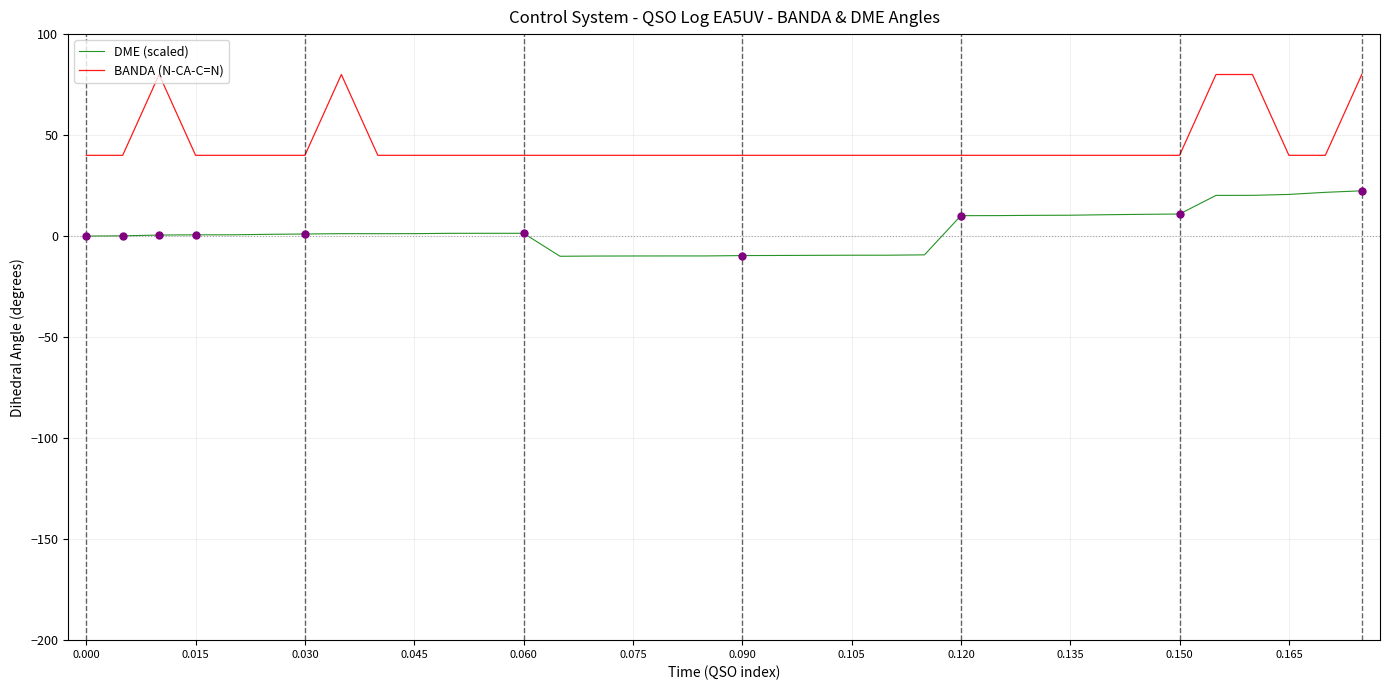

What is the minimum value shown in the chart?

-10.0